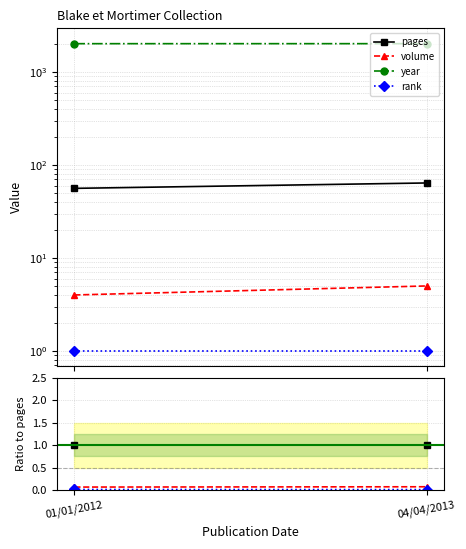

Which series has the largest total across all categories?

year